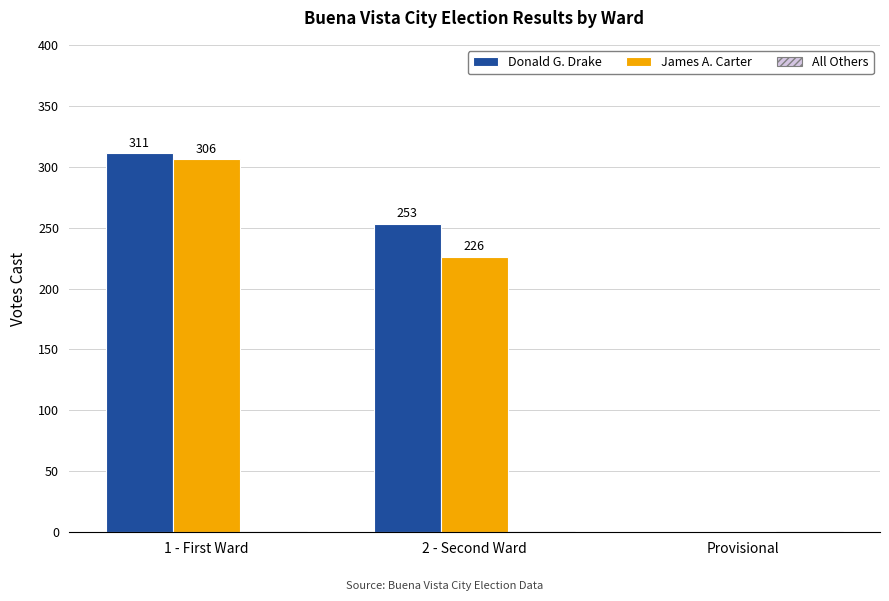

How many groups of bars are there?

3